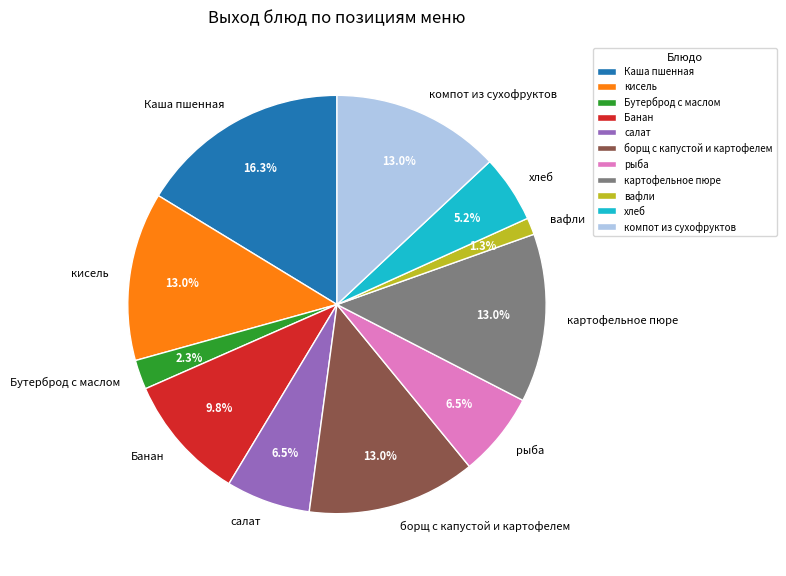

True or false: салат accounts for 21% of the total.

False